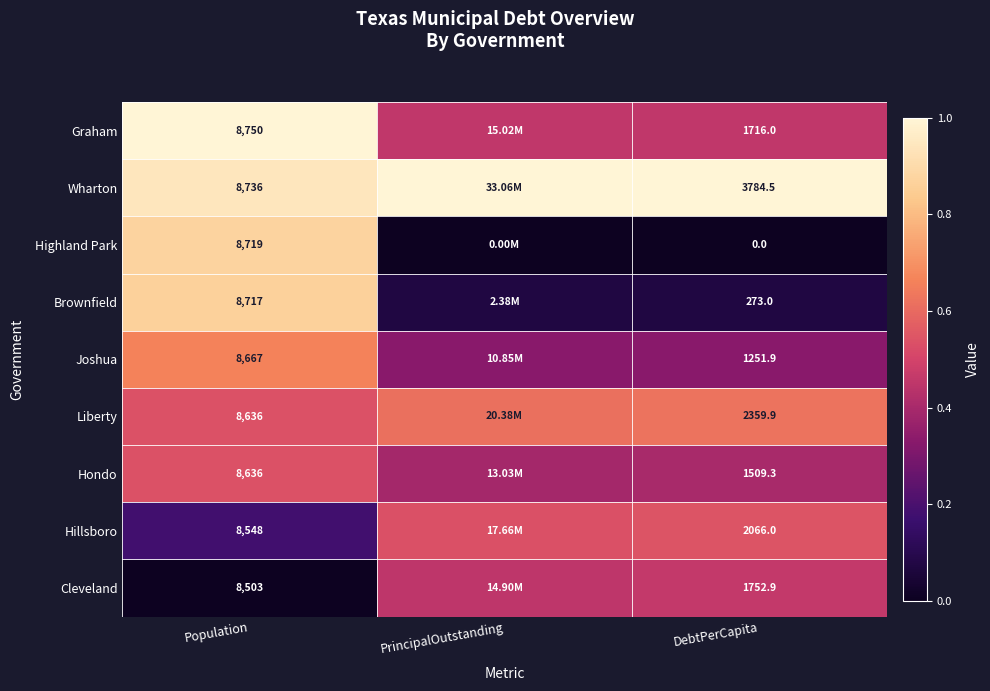

At DebtPerCapita, list the series in order from smallest to largest.

Highland Park, Brownfield, Joshua, Hondo, Graham, Cleveland, Hillsboro, Liberty, Wharton